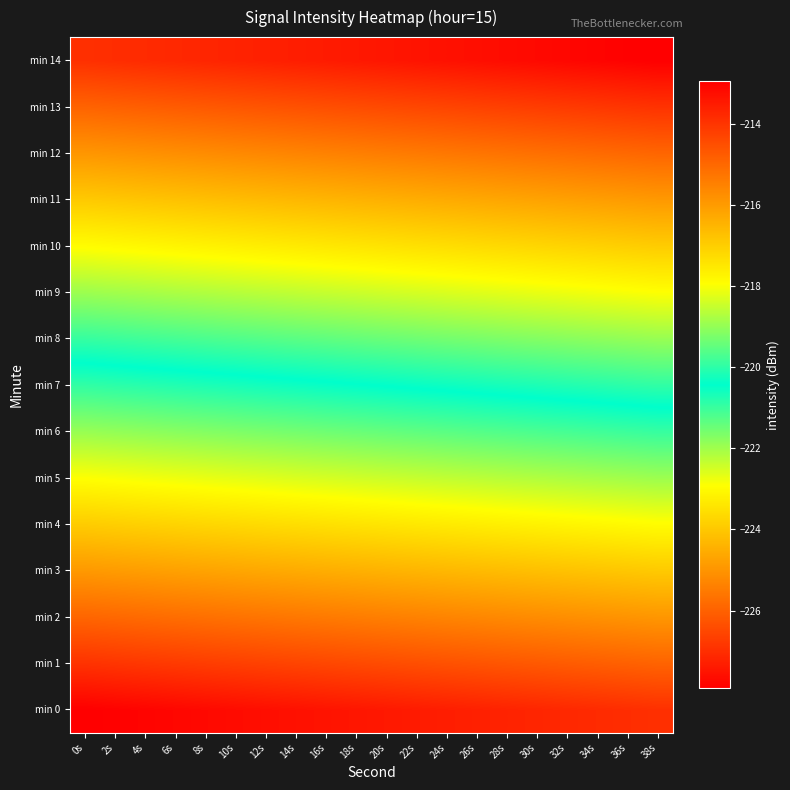

What is the total value across all series at 26s?

-3303.9